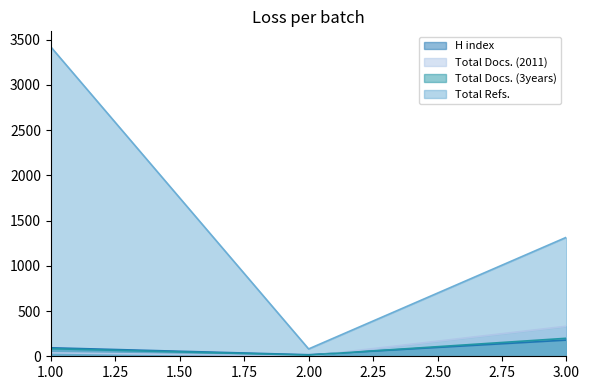

Where is Total Docs. (2011) nearest to the value 167?

1.00